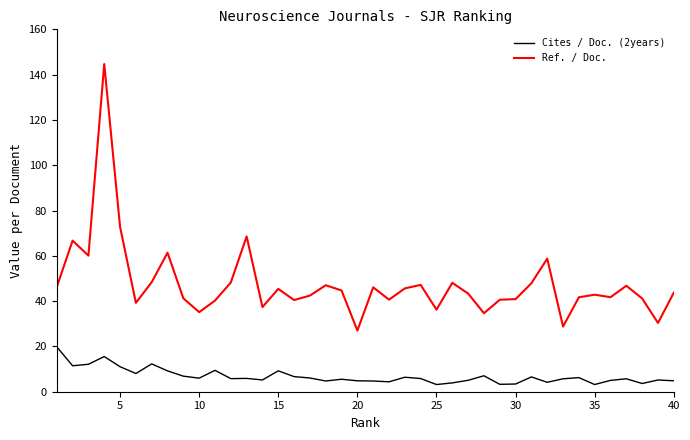

Does the chart display data point markers on the line(s)?

No